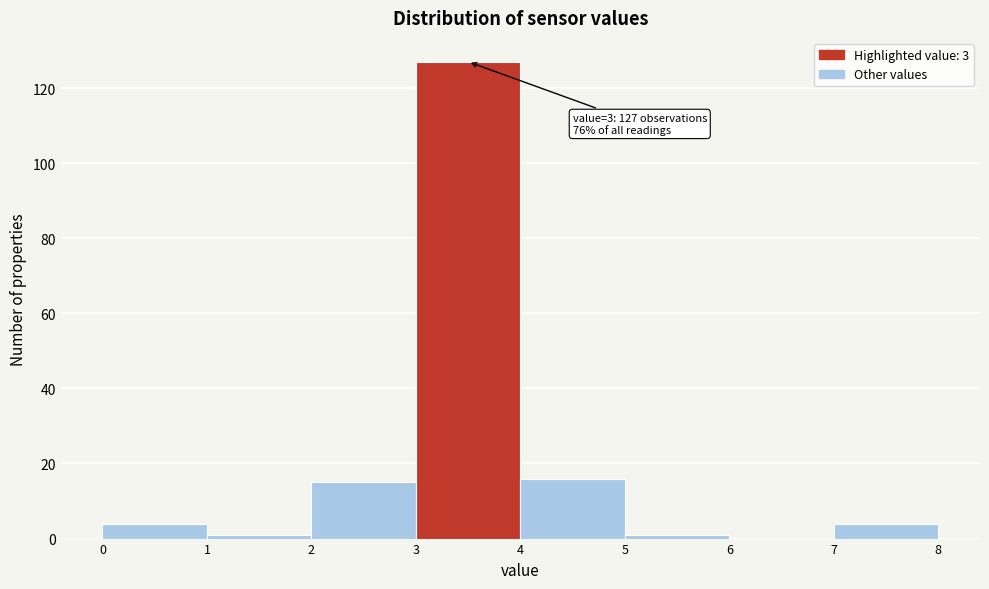

Which range on the x-axis has the tallest bar?

3 to 4